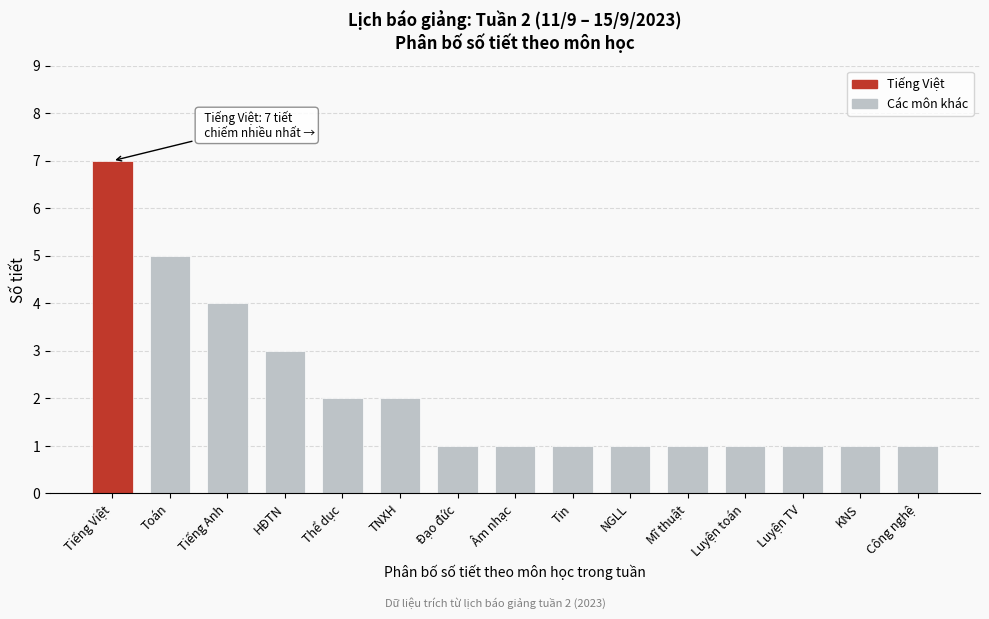

Reading left to right, extract all data points from this chart.

Tiếng Việt=7	Toán=5	Tiếng Anh=4	HĐTN=3	Thể dục=2	TNXH=2	Đạo đức=1	Âm nhạc=1	Tin=1	NGLL=1	Mĩ thuật=1	Luyện toán=1	Luyện TV=1	KNS=1	Công nghệ=1